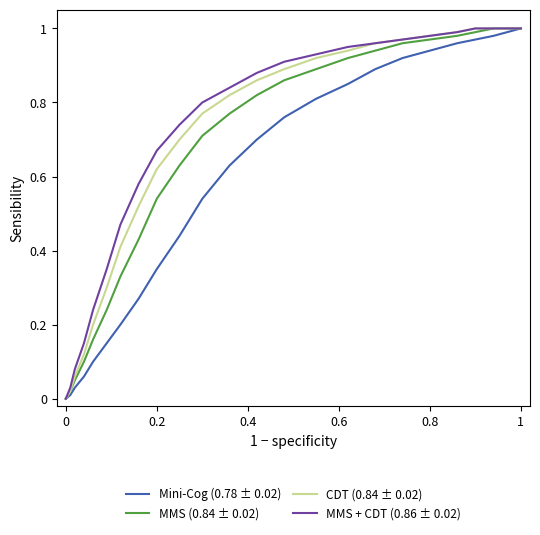

True or false: MMS (0.84 ± 0.02) has more than 2 interior local peaks.

False